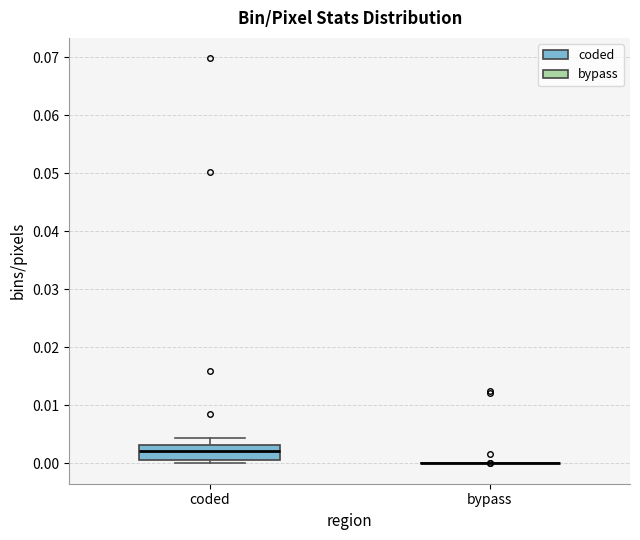

Where is the lower edge of the box for coded on the y-axis? The values are not printed on the chart, so give them approximately, as read against the axis.

0.001